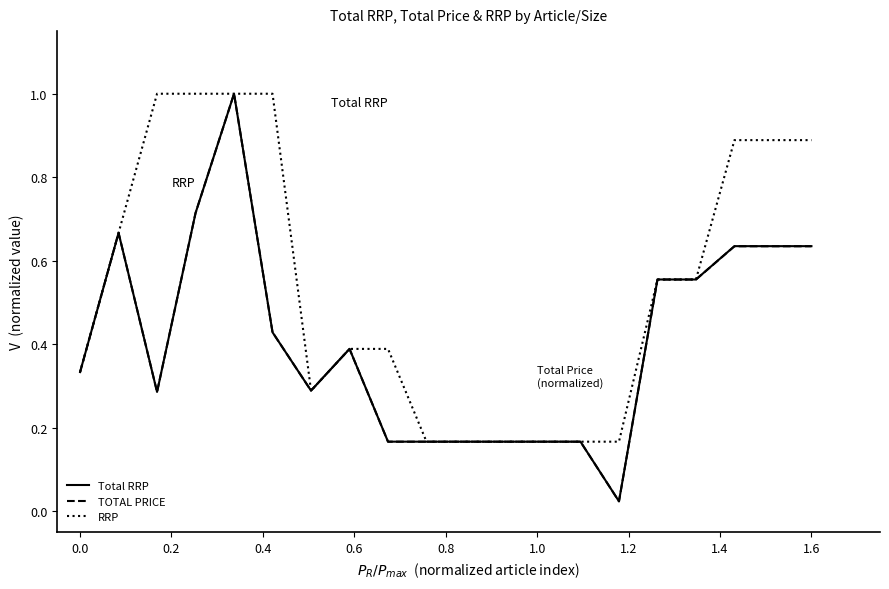

Which series has the largest total across all categories?

RRP